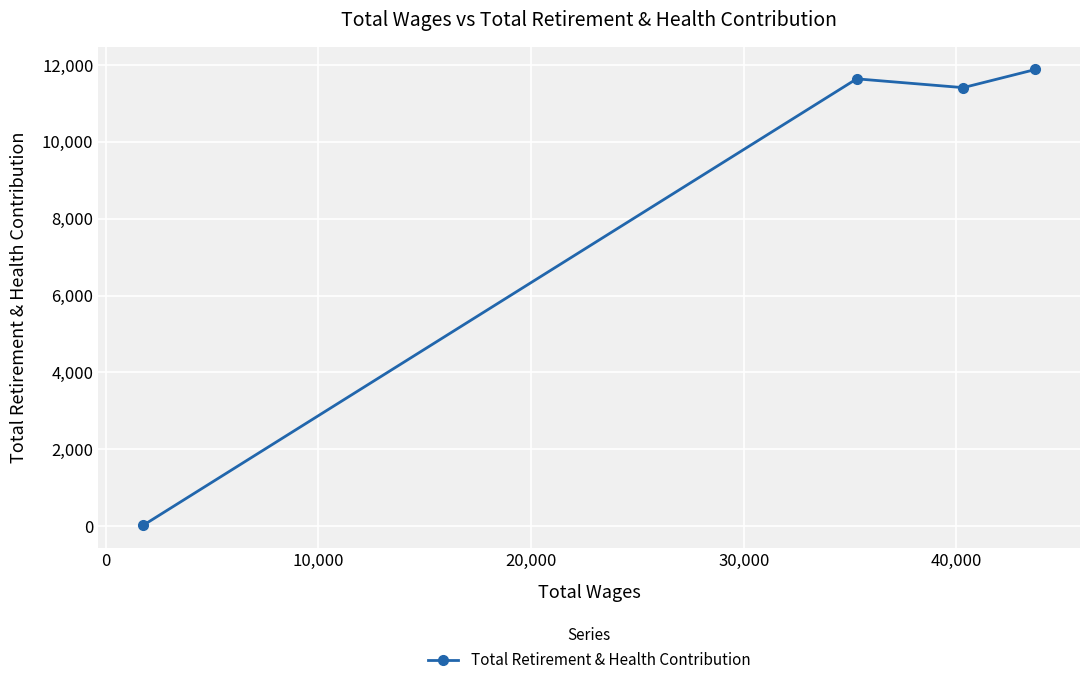

What is the average value?

8735